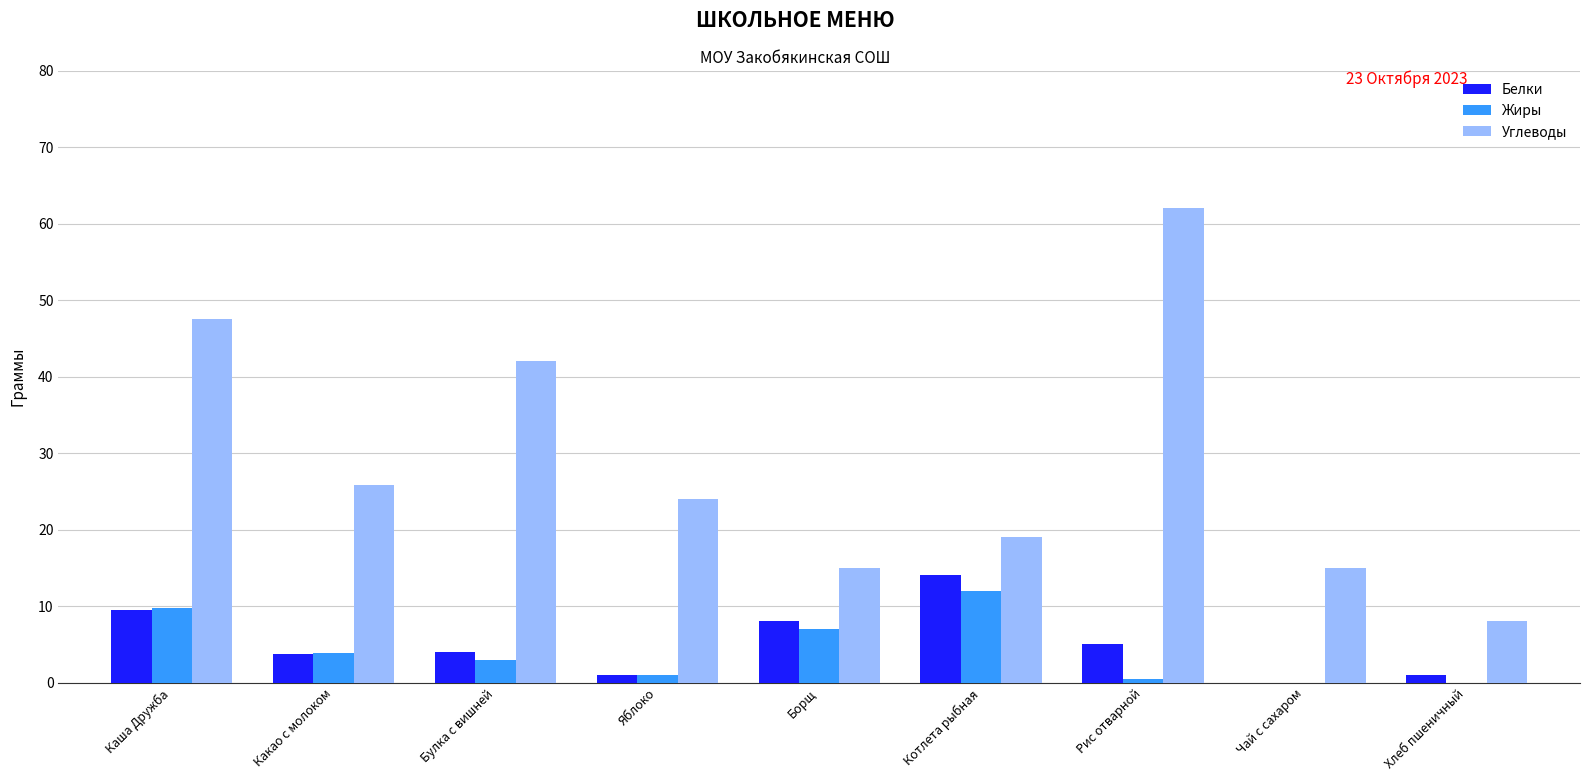

Which series has the largest total across all categories?

Углеводы